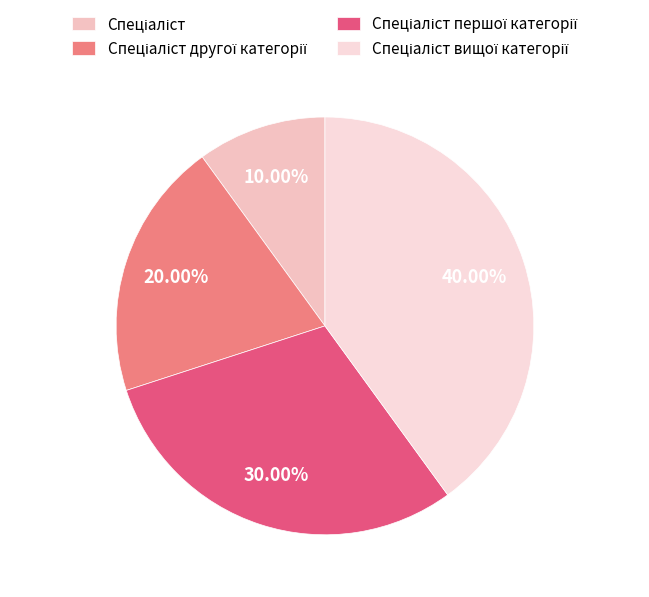

Count the number of slices in the pie.

4